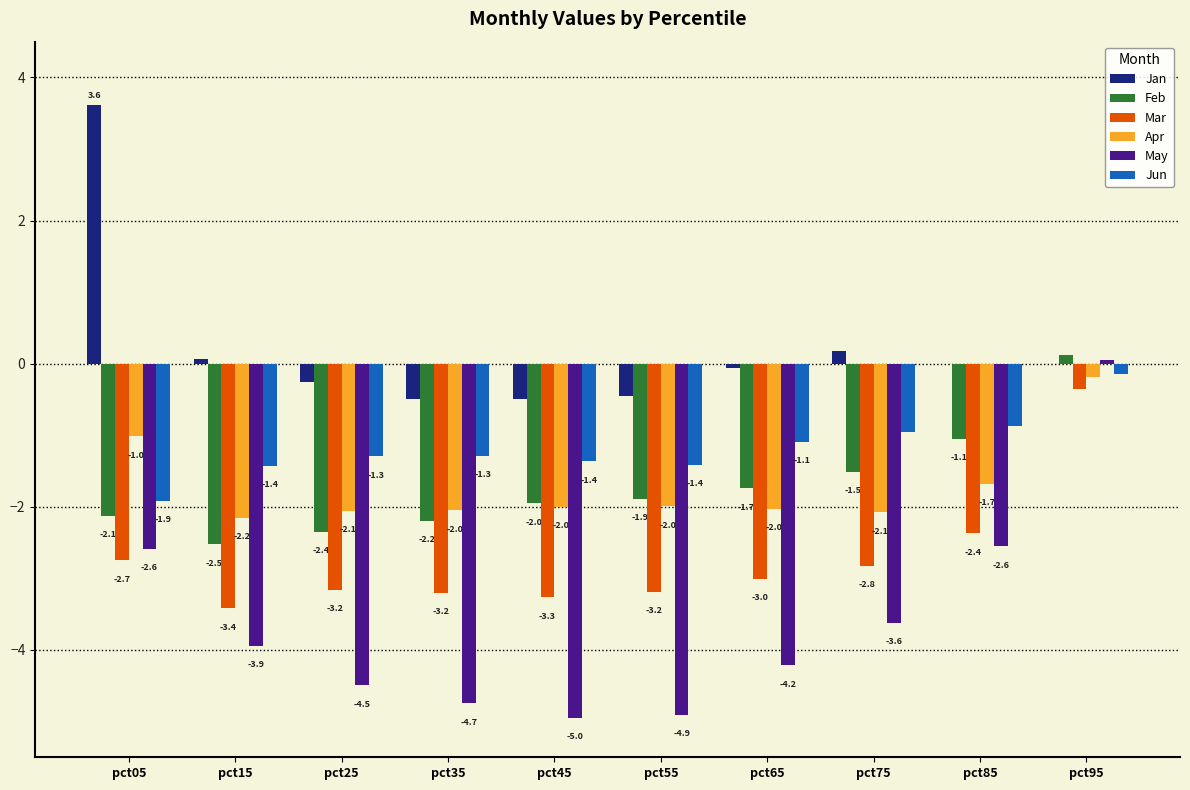

What is the sum of the Apr values at pct05 and pct45?

-3.0